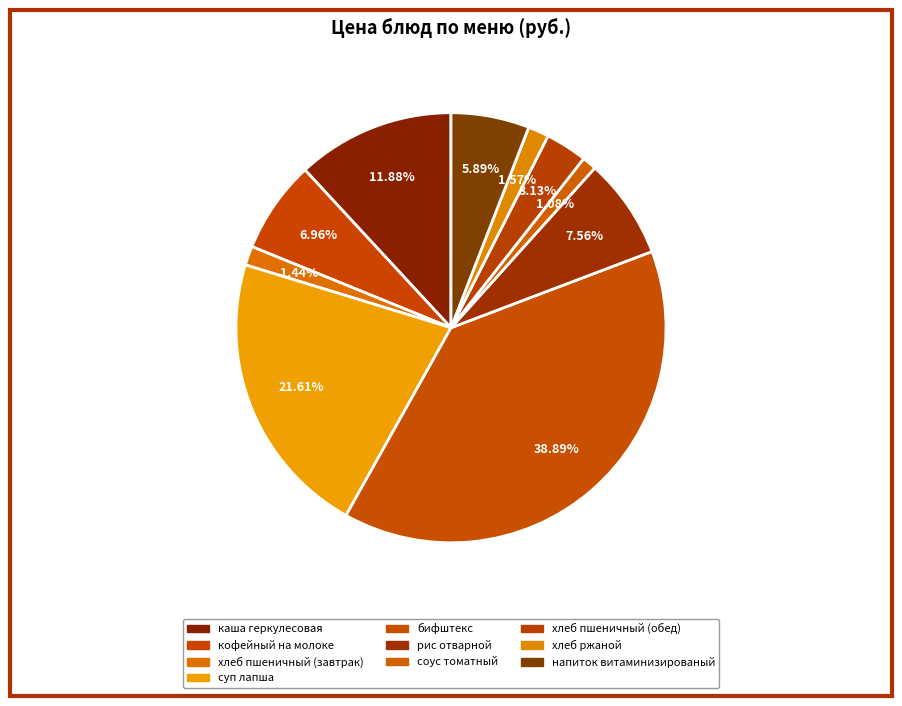

Is there a majority slice in this chart?

No